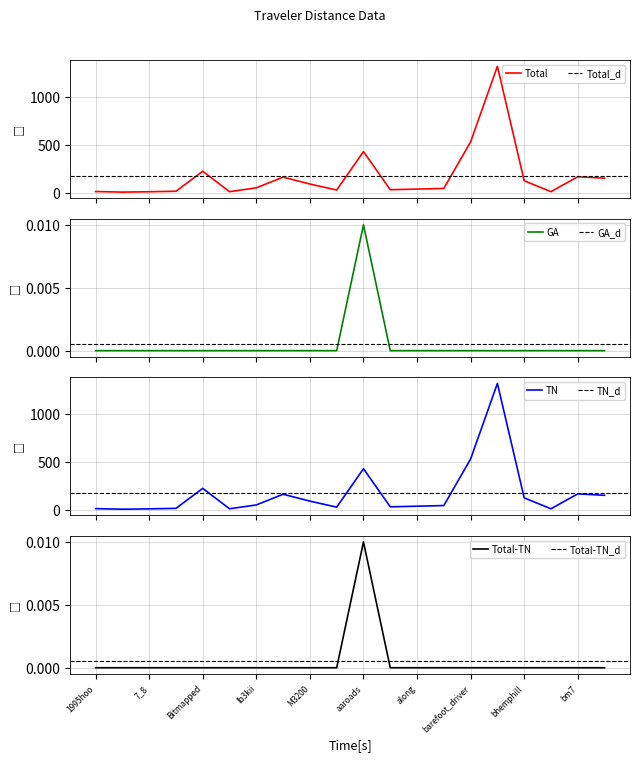

What is the value of the Total point at the 7th from the left?

52.4